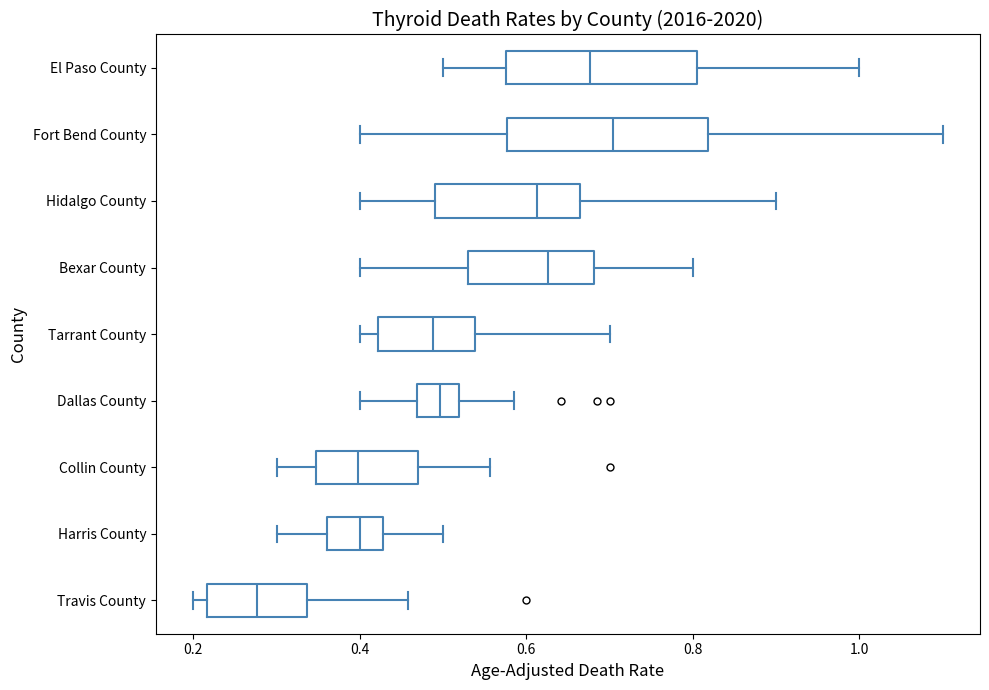

Which box's median line is the furthest to the left?

Travis County